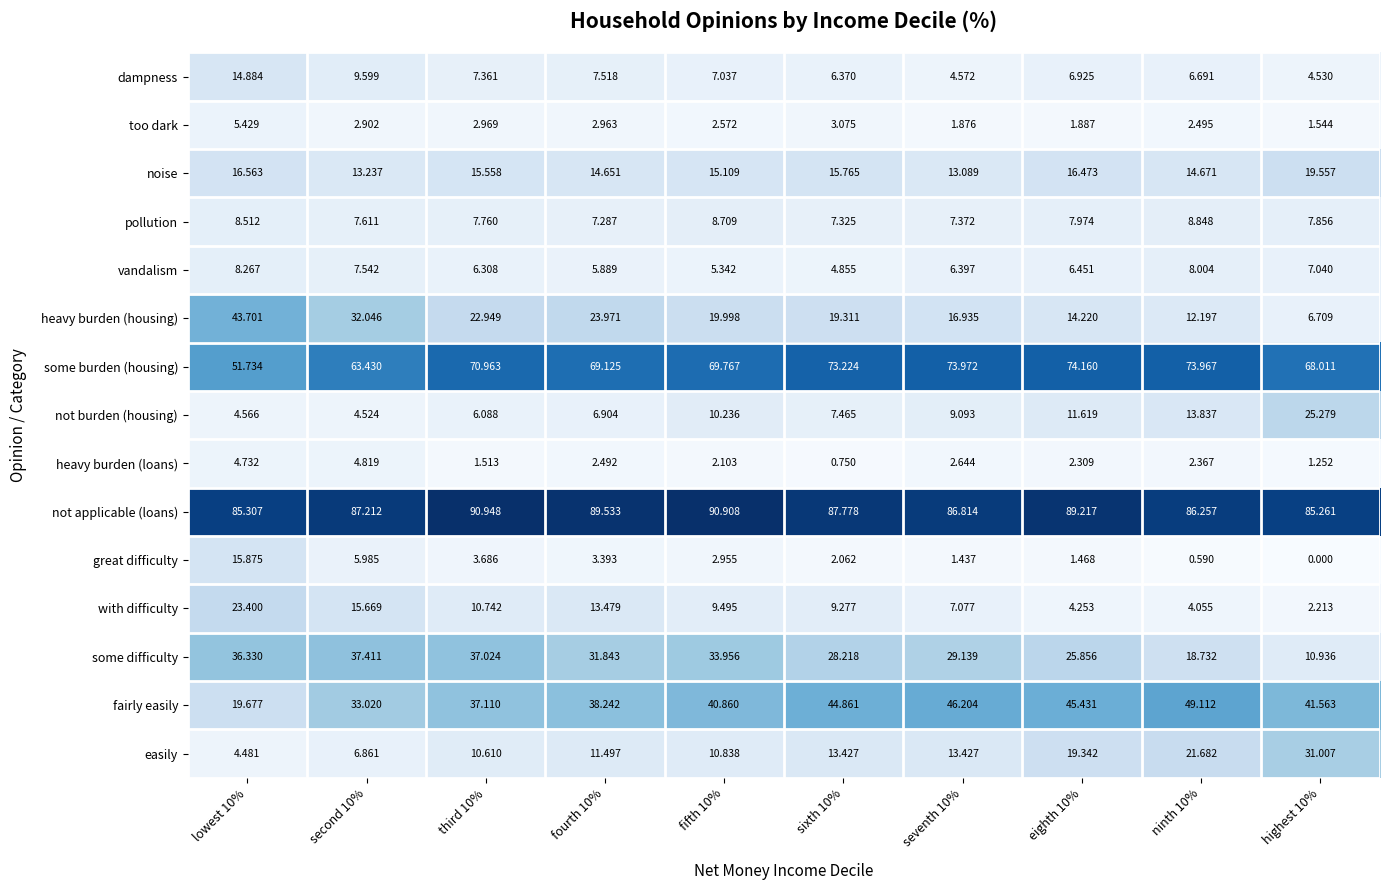

Rank the series by their maximum value, from highest to lowest.

not applicable (loans), some burden (housing), fairly easily, heavy burden (housing), some difficulty, easily, not burden (housing), with difficulty, noise, great difficulty, dampness, pollution, vandalism, too dark, heavy burden (loans)